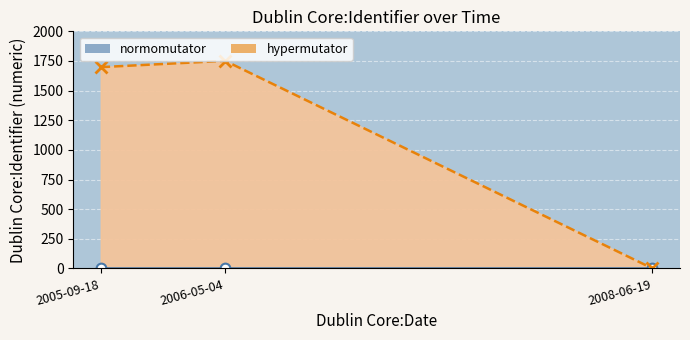

Between 2006-05-04 and 2005-09-18, which is larger?

2006-05-04